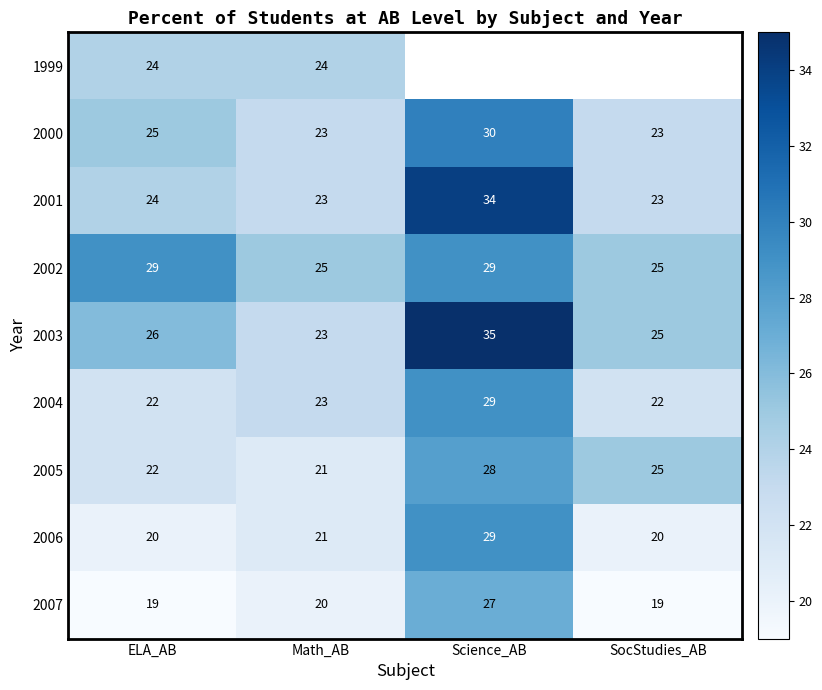

The 2003 series shows 6 at ELA_AB. True or false?

False